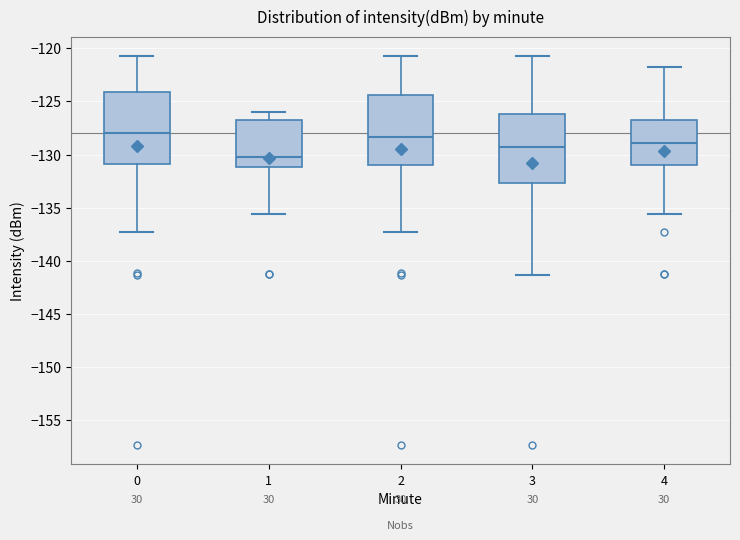

Reading left to right, transcribe this box plot: for each box, give where its median line is, the range the box spans, and where its two whiskers end, as read against the y-axis. The values are not printed on the chart, so give them approximately, as read against the axis.

0: median -128.0, box -131.0 to -124.0, whiskers -137.5 to -120.5
1: median -130.0, box -131.0 to -126.5, whiskers -135.5 to -126.0
2: median -128.5, box -131.0 to -124.5, whiskers -137.5 to -120.5
3: median -129.5, box -132.5 to -126.0, whiskers -141.5 to -120.5
4: median -129.0, box -131.0 to -126.5, whiskers -135.5 to -122.0